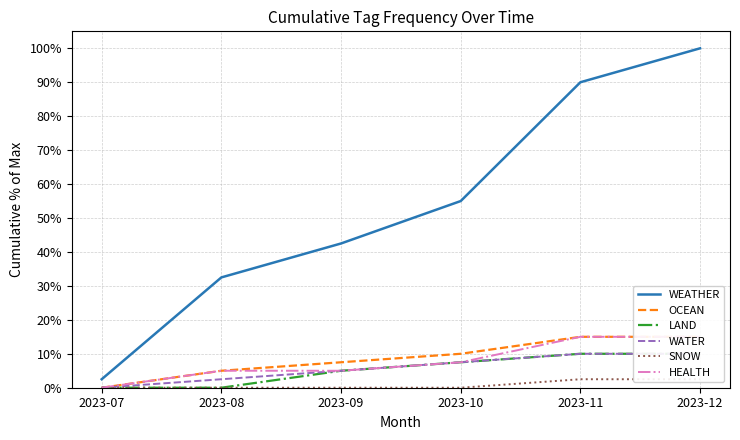

True or false: WEATHER and WATER cross at least once.

False